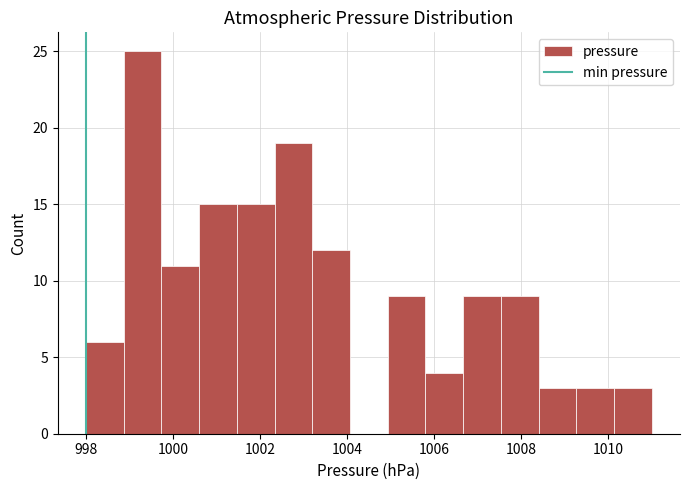

Over which range of the x-axis is the bar tallest?

998.8 to 999.8